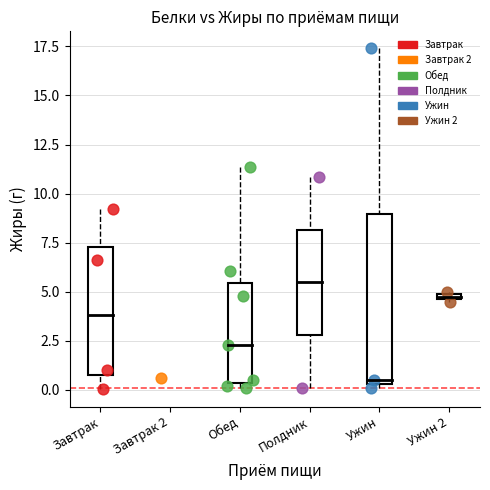

What are all the series names shown in the legend?

Завтрак, Завтрак 2, Обед, Полдник, Ужин, Ужин 2